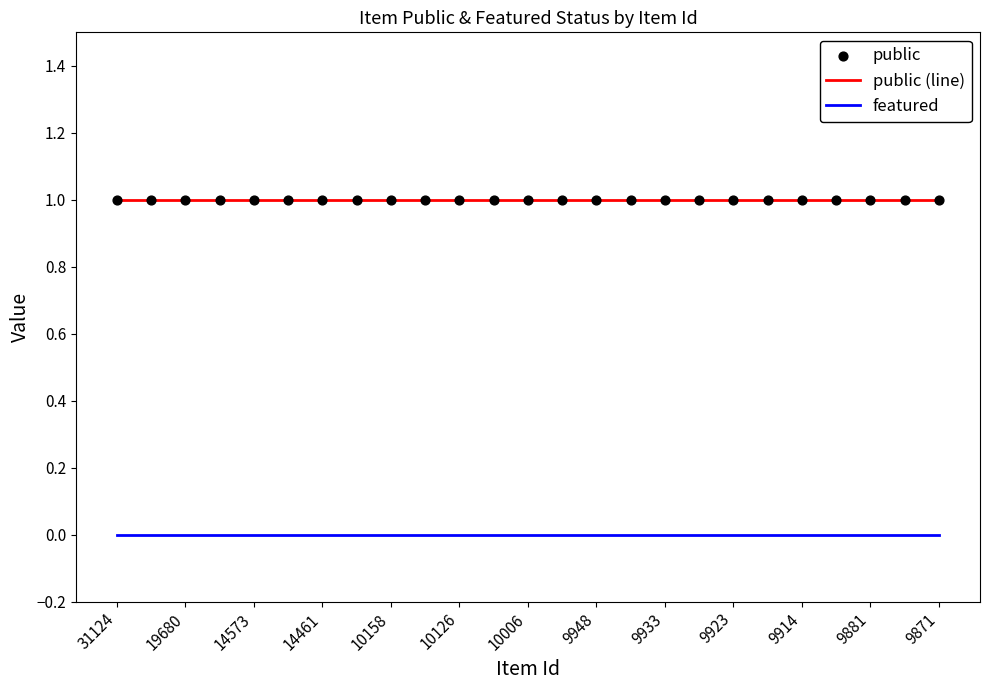

Which series has the largest total across all categories?

public (line)